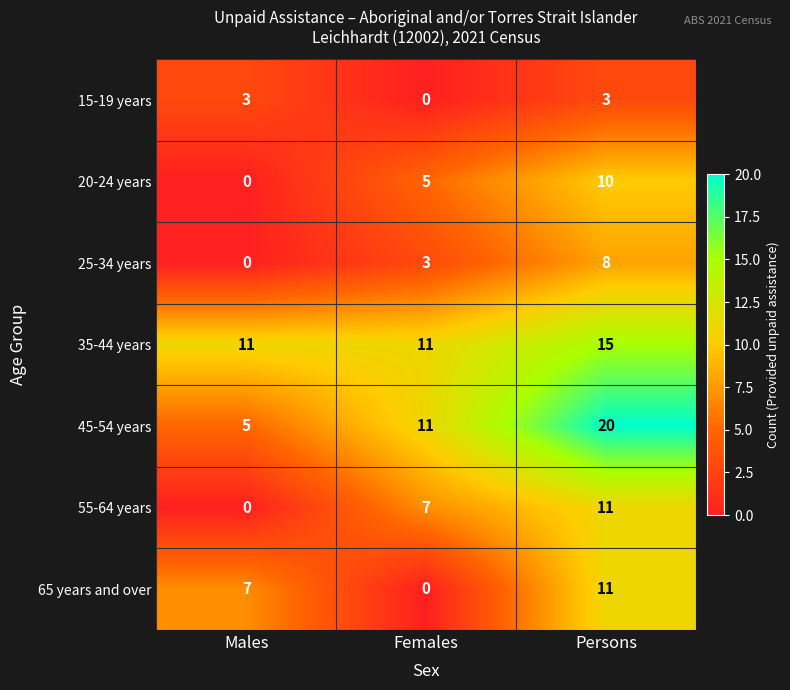

Which series has the largest total across all categories?

35-44 years